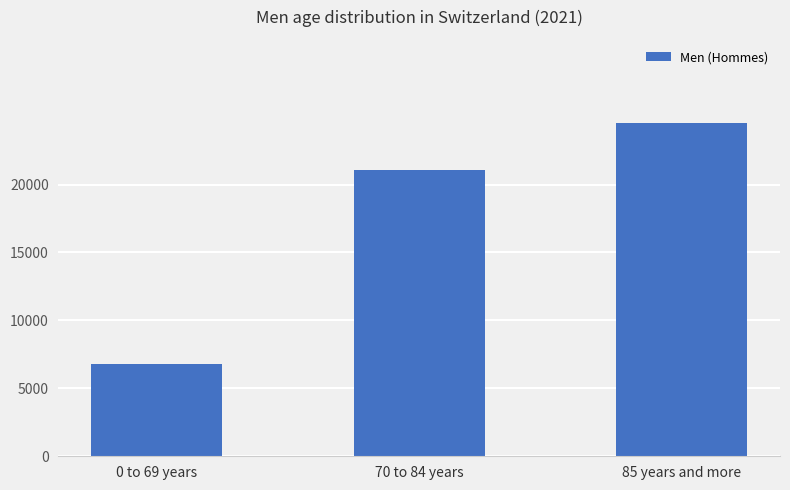

What is the value of the 1st bar from the left?

6762